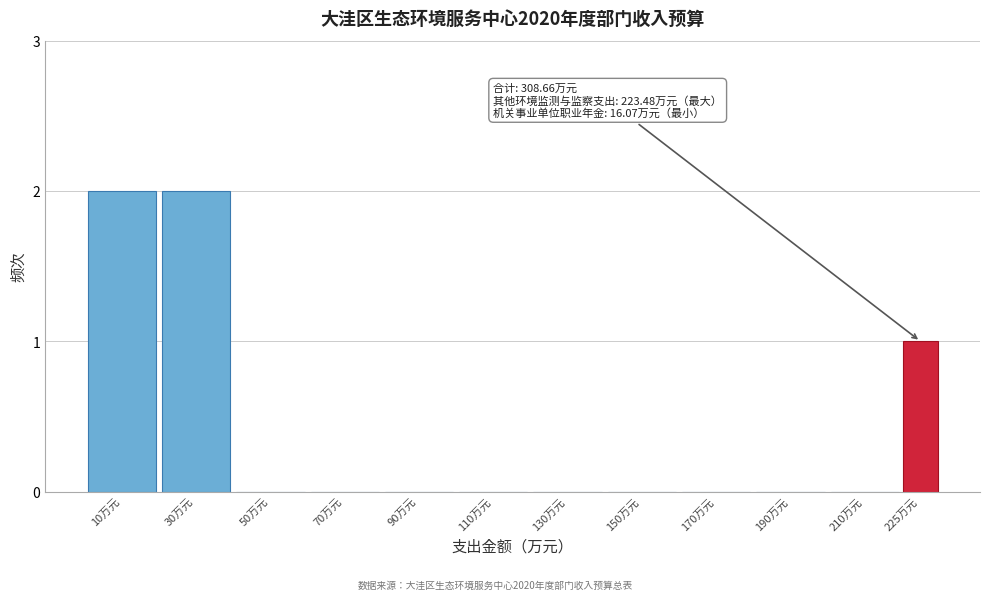

What is the sum of all values?

5